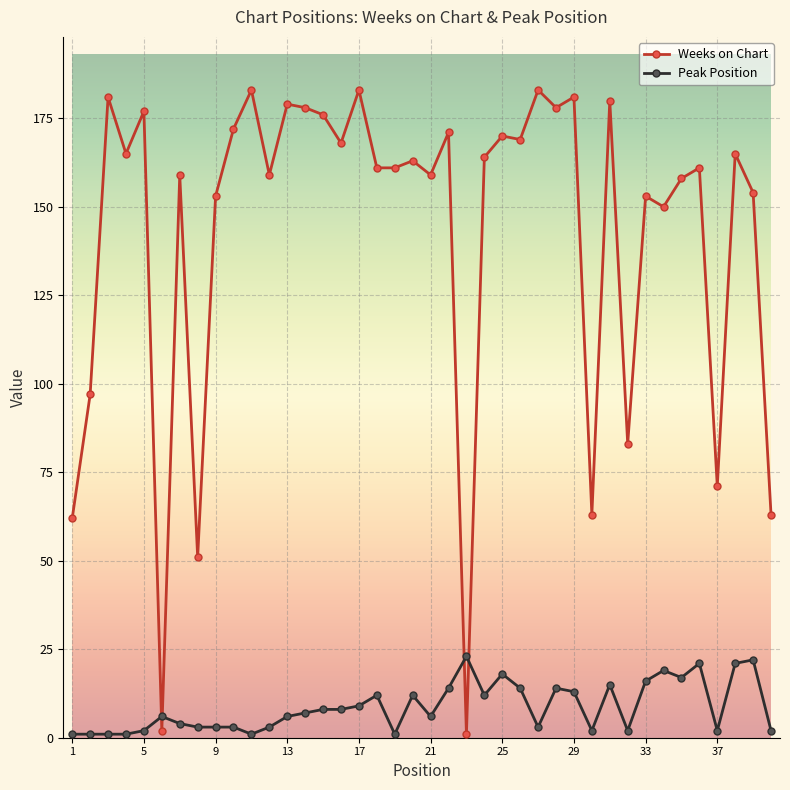

How many lines are shown in the chart?

2